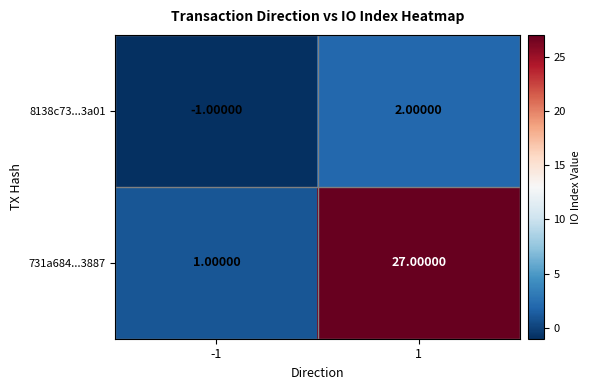

Which series has the largest total across all categories?

731a684...3887